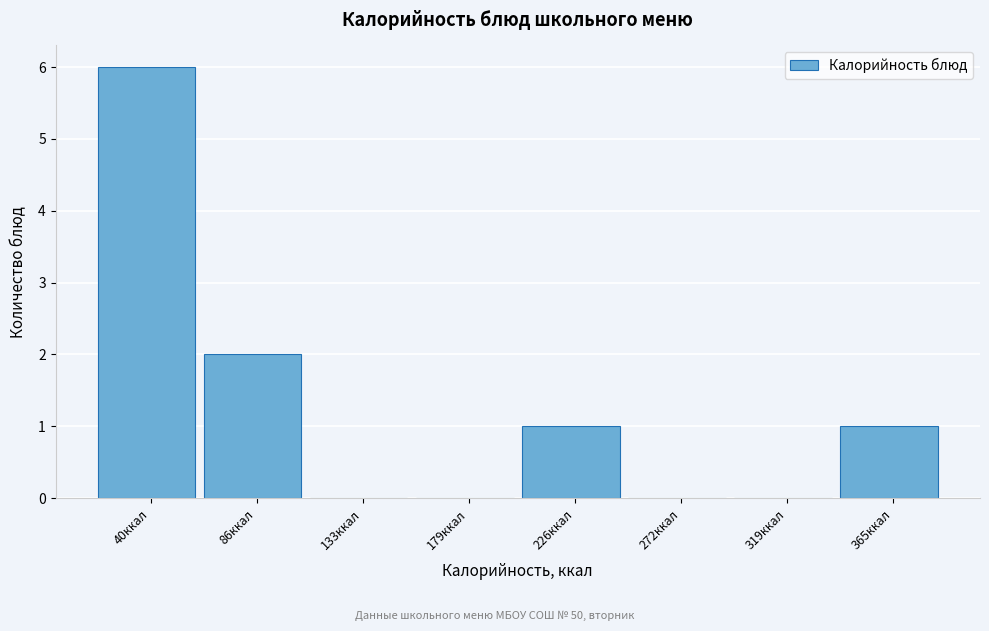

Reading right to left, list all the values displayed in this chart.

365ккал=1	319ккал=0	272ккал=0	226ккал=1	179ккал=0	133ккал=0	86ккал=2	40ккал=6